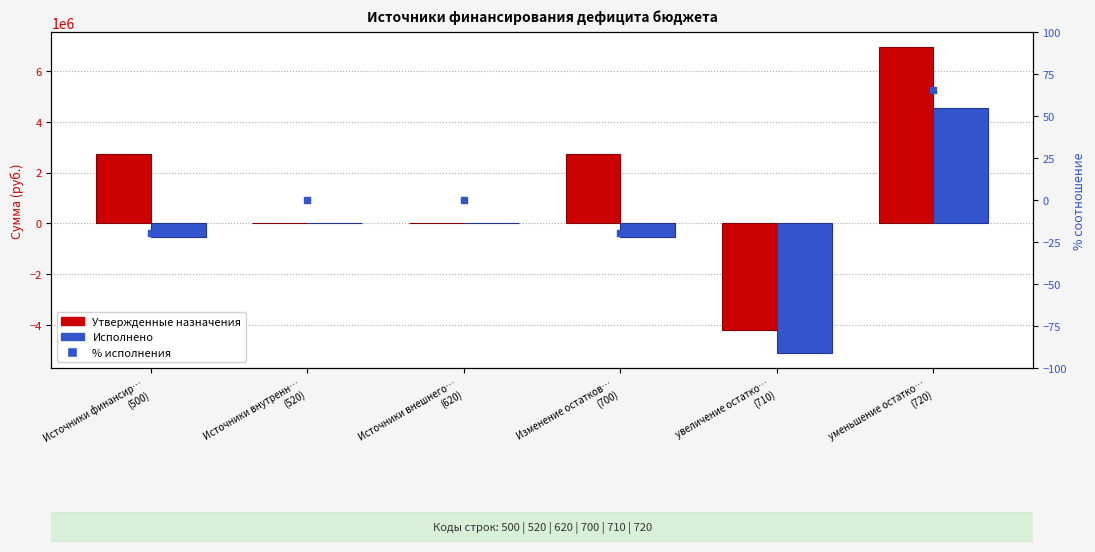

What is the total value across all series at Источники финансир…
(500)?

2207386.5